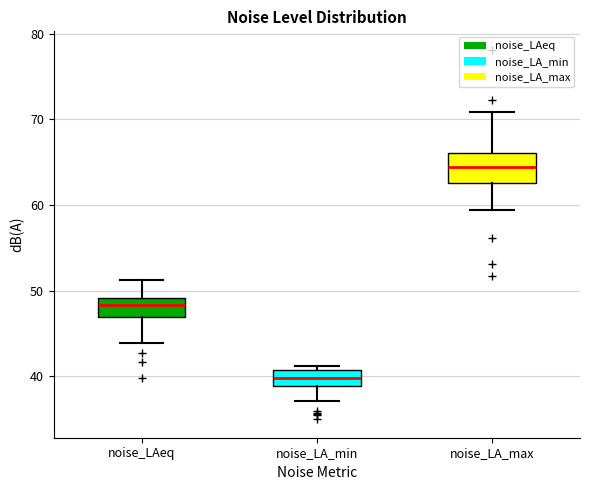

Reading left to right, read every box against the y-axis: the position of its median line, the range the box covers, and the ends of its whiskers. The values are not printed on the chart, so give them approximately, as read against the axis.

noise_LAeq: median 48, box 47 to 49, whiskers 44 to 51
noise_LA_min: median 40, box 39 to 41, whiskers 37 to 41 (just above the box's upper edge)
noise_LA_max: median 64, box 63 to 66, whiskers 59 to 71